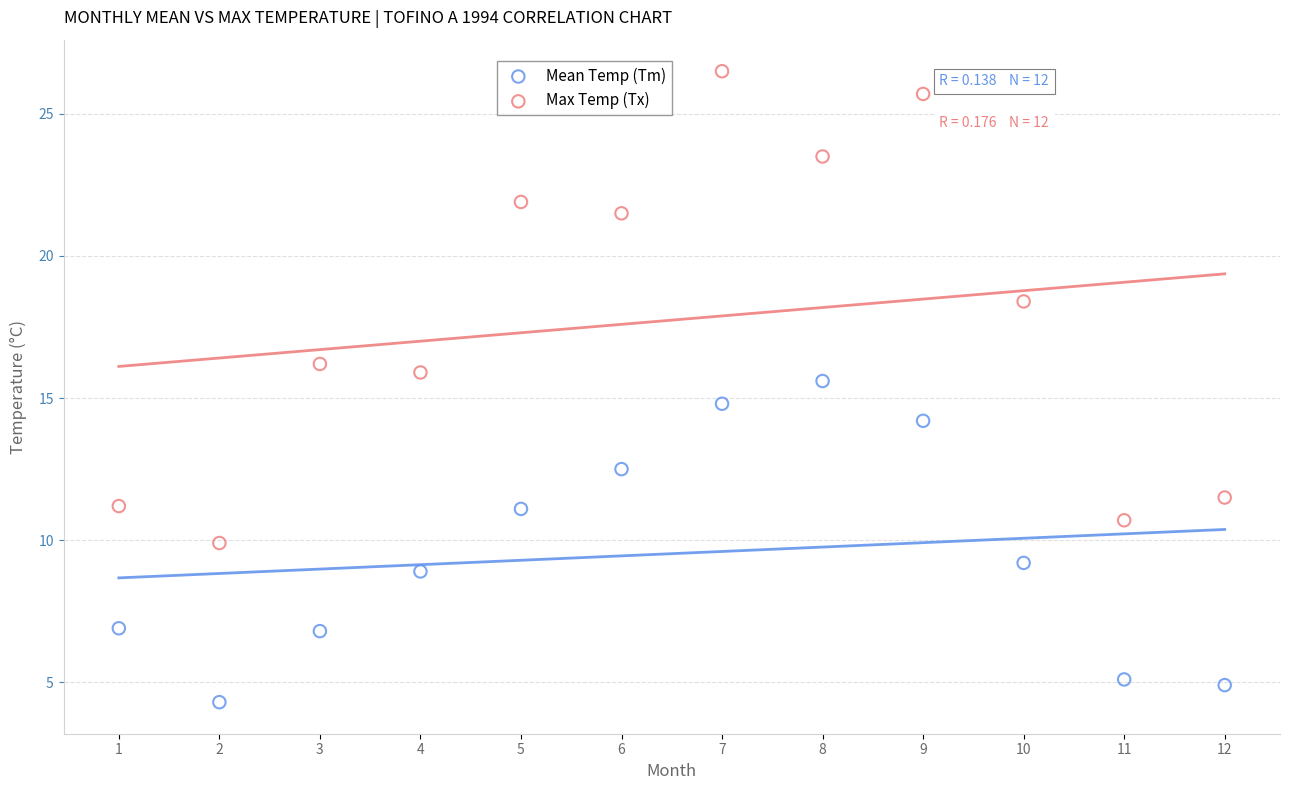

Which series has the largest Y range (max minus min)?

Max Temp (Tx)